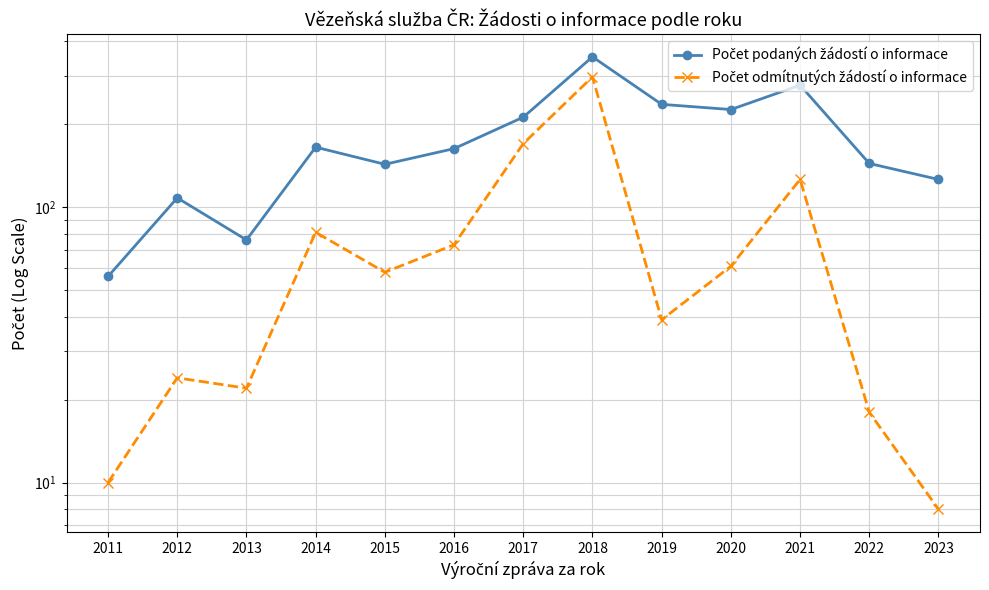

The value of Počet odmítnutých žádostí o informace at 2018 is 297. True or false?

True